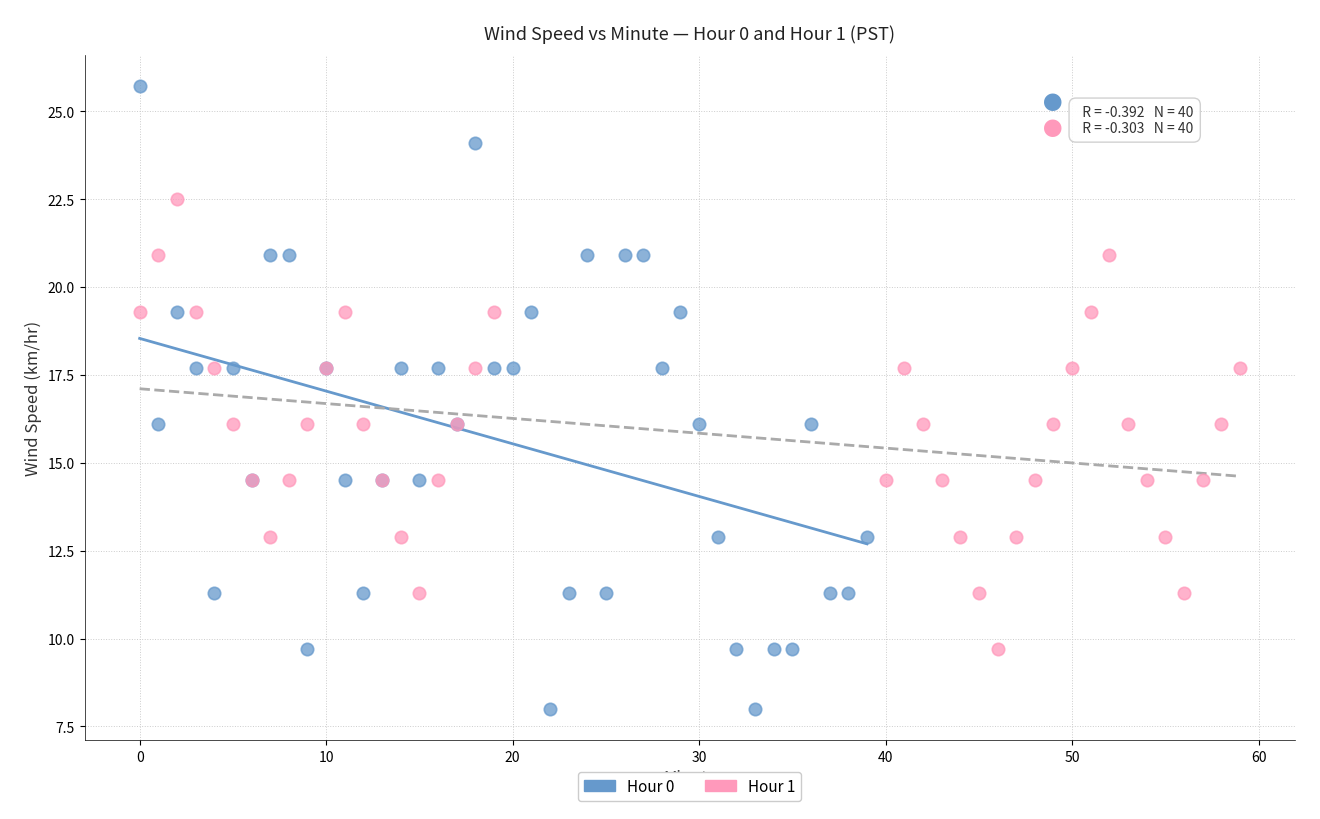

Which series reaches the maximum Y coordinate?

Hour 0